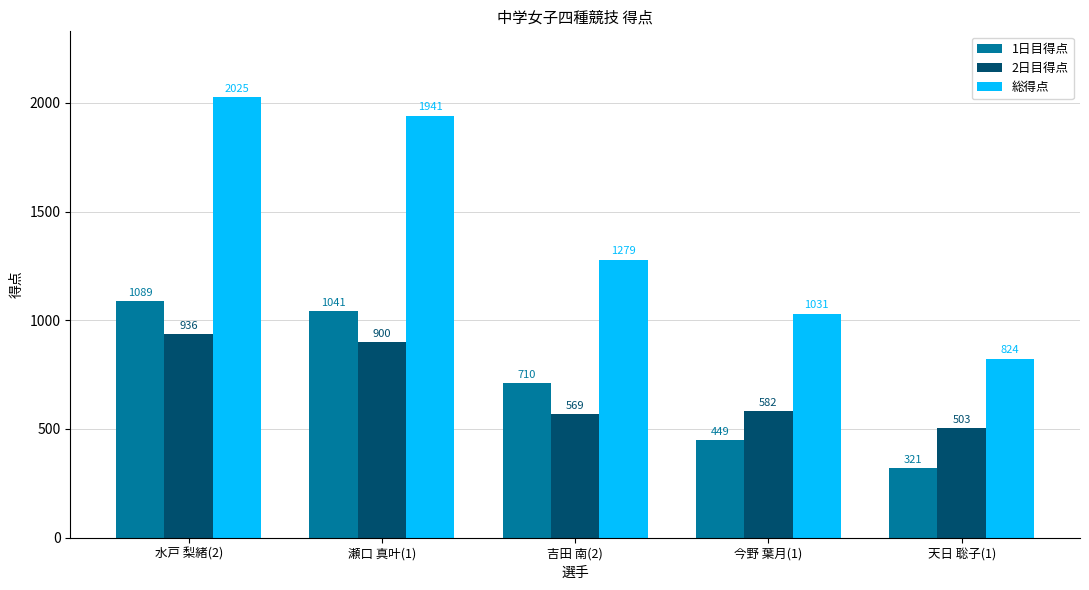

True or false: 総得点 has a value of 1370 at 今野 葉月(1).

False